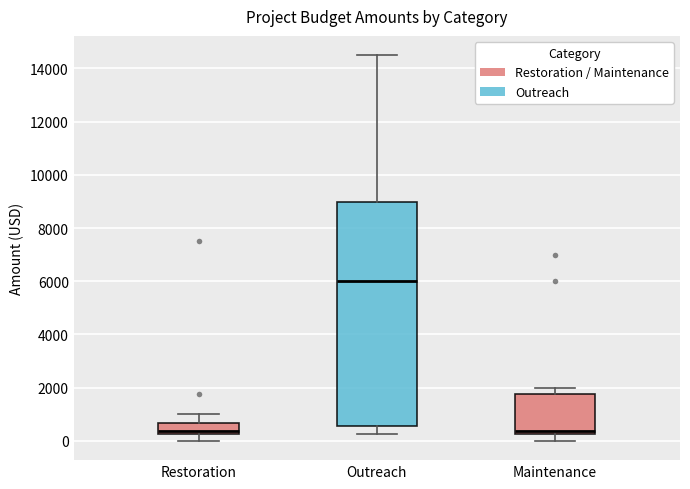

Which box is the tallest, from its lower edge to its upper edge?

Outreach